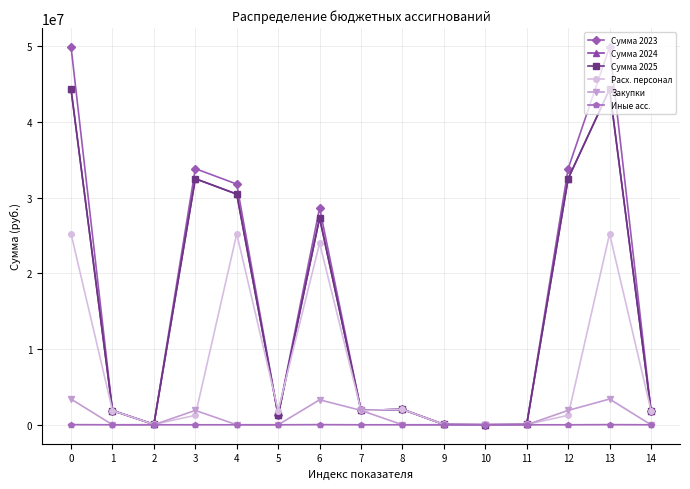

What value does the Закупки series have at 12?

1900000.0